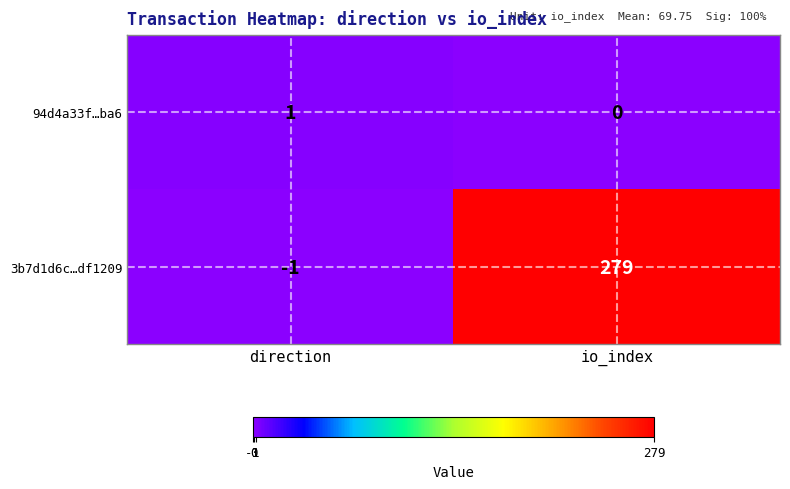

Which series has the largest total across all categories?

3b7d1d6c…df1209